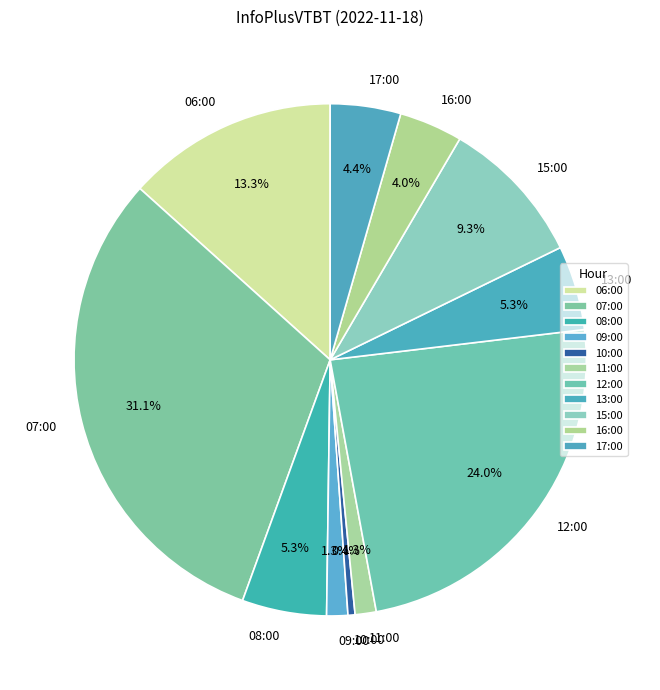

Which has a higher value, 09:00 or 13:00?

13:00